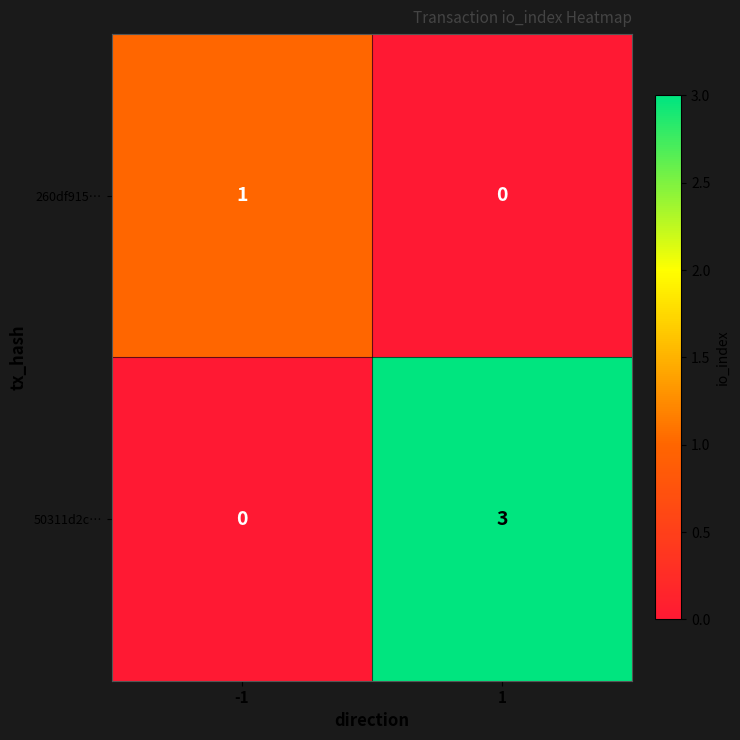

What is the sum of all 50311d2c… values?

3